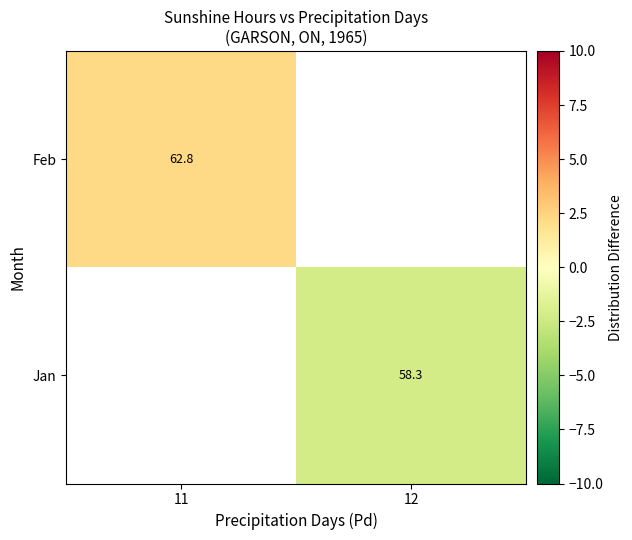

Count the number of categories in the chart.

2